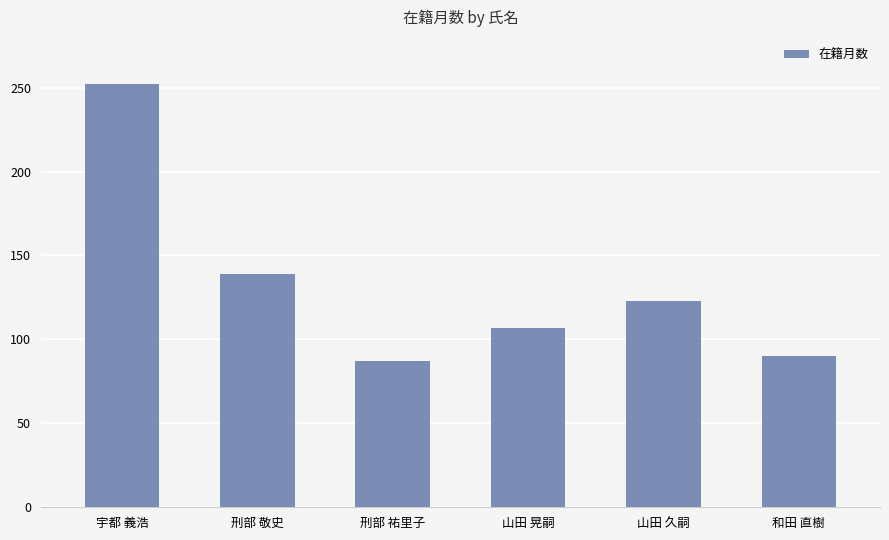

Between 刑部 敬史 and 山田 晃嗣, which is larger?

刑部 敬史